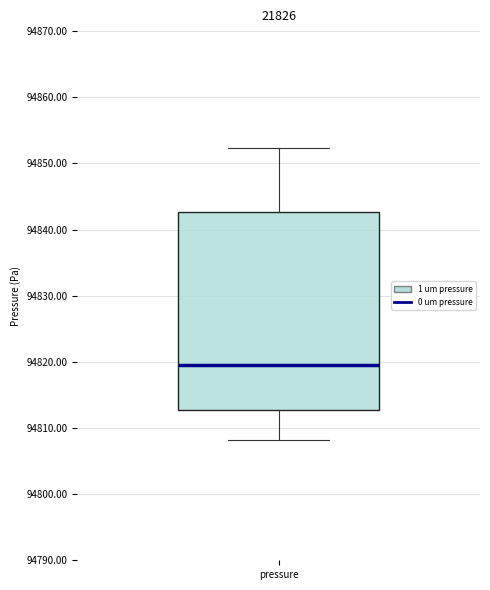

Read this box plot against the y-axis: the position of the median line, the range covered by the box, and the ends of both whiskers. The values are not printed on the chart, so give them approximately, as read against the axis.

median 94820, box 94813 to 94843, whiskers 94808 to 94852